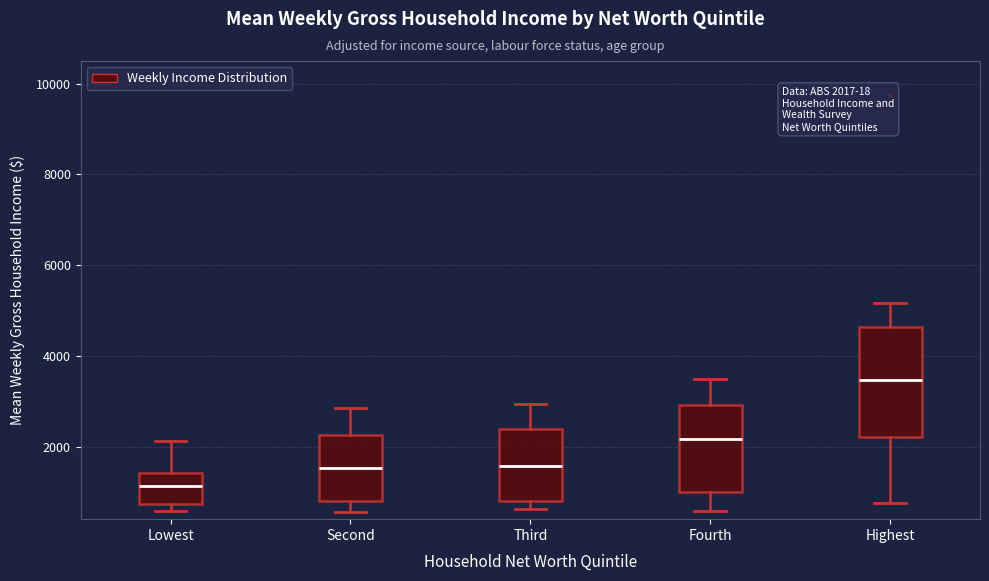

Comparing the boxes themselves (not the whiskers), which one is the tallest?

Highest